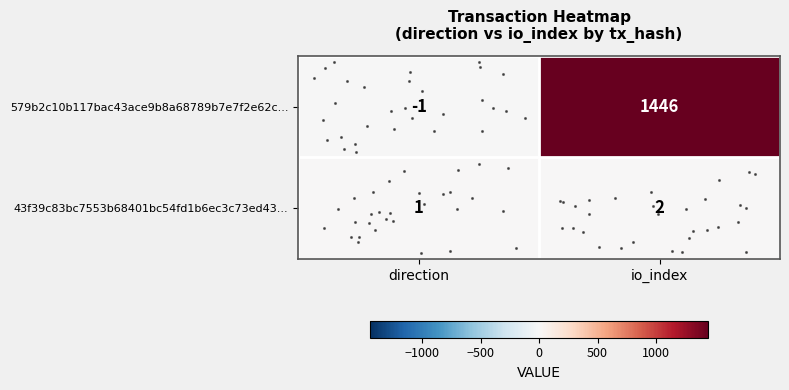

Which label corresponds to the smallest value in the chart?

direction